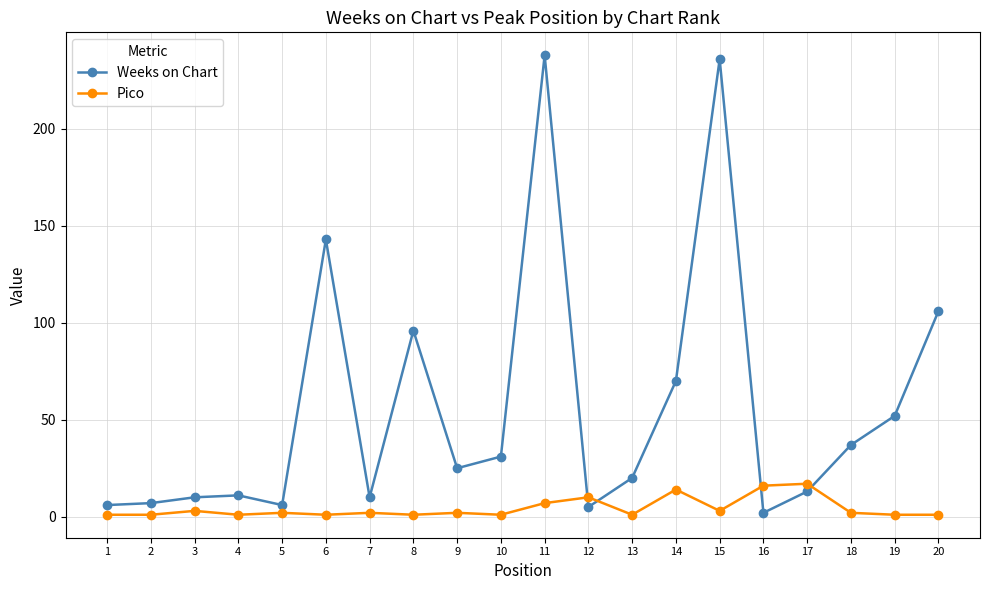

True or false: Pico has a value of 2 at 9.

True